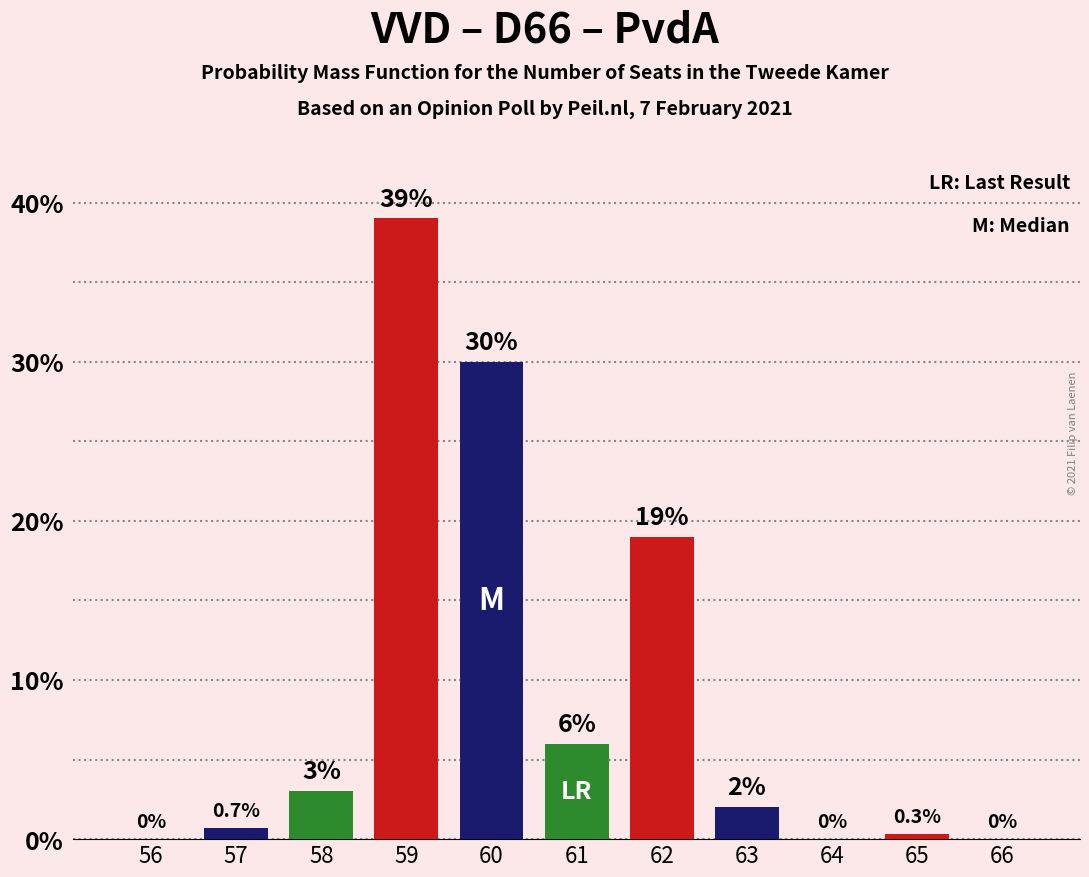

Reading left to right, transcribe all the data shown in this chart.

56=0.0	57=0.7	58=3.0	59=39.0	60=30.0	61=6.0	62=19.0	63=2.0	64=0.0	65=0.3	66=0.0